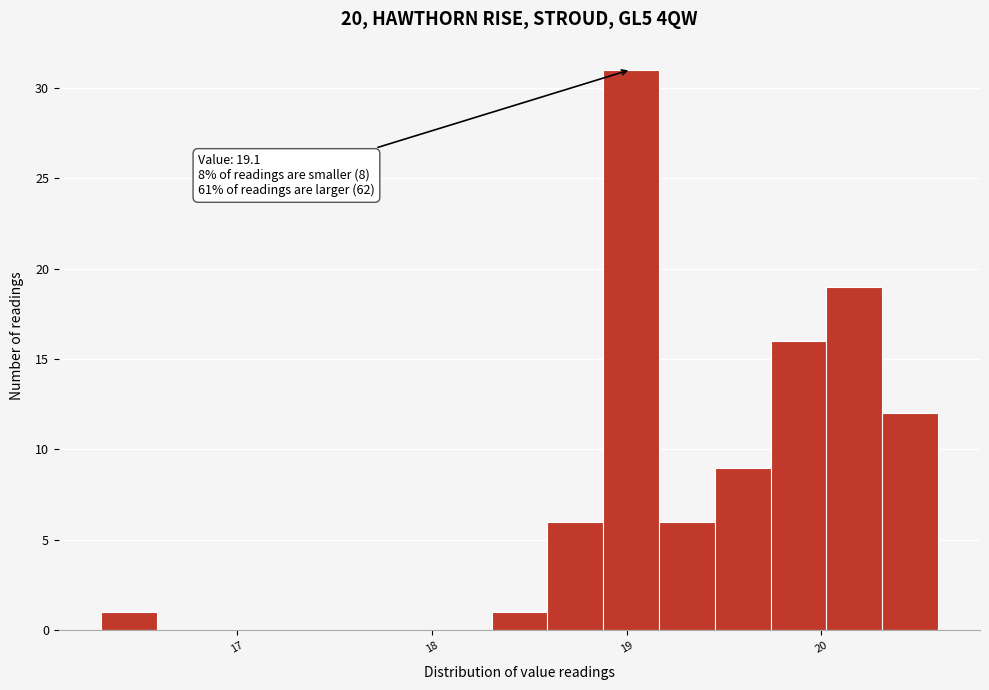

Read against the x-axis, roughly where is the centre of the tallest bar?

19.0